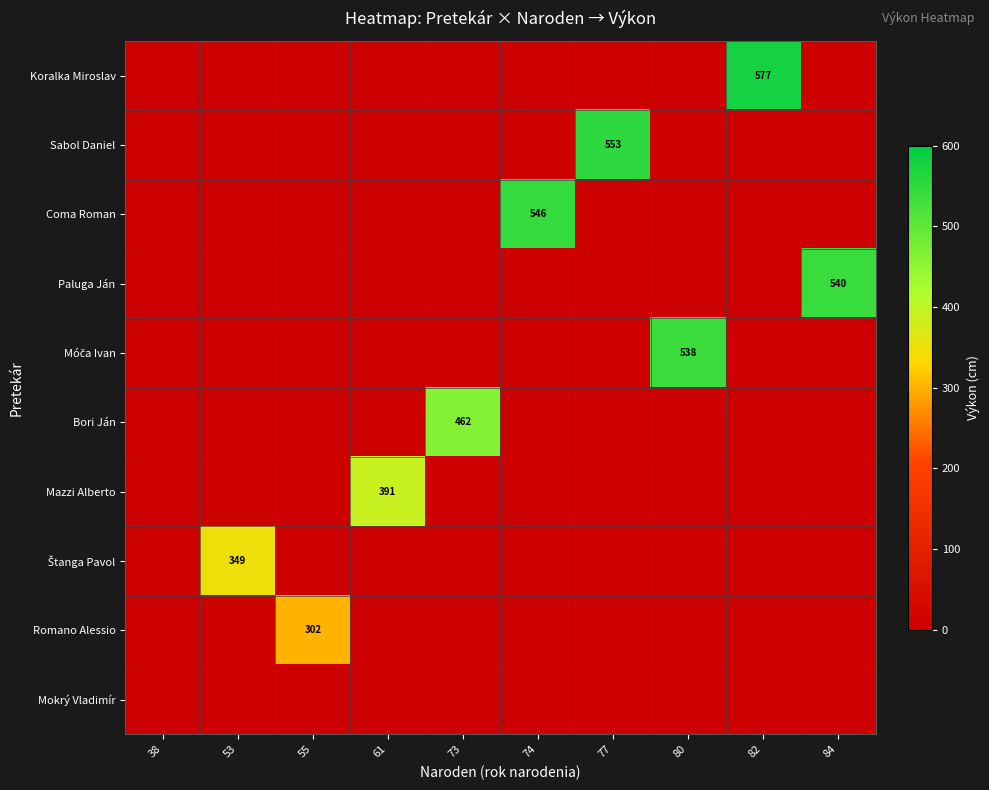

What is the average value of the Mazzi Alberto series?

39